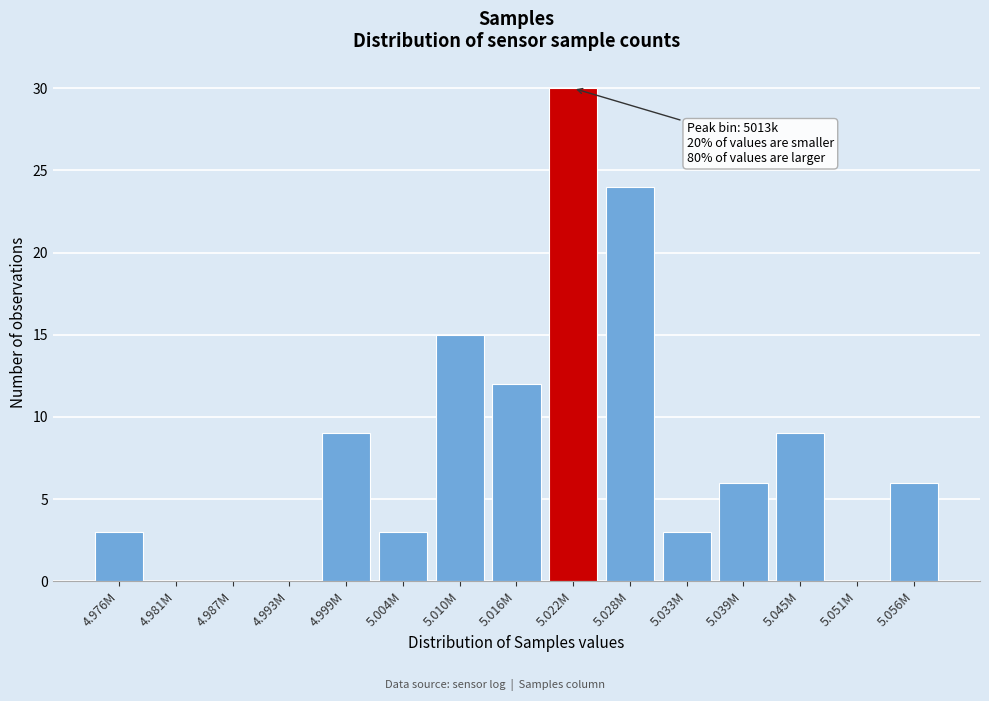

Reading left to right, what are all the values shown in this chart?

4.976M=3	4.981M=0	4.987M=0	4.993M=0	4.999M=9	5.004M=3	5.010M=15	5.016M=12	5.022M=30	5.028M=24	5.033M=3	5.039M=6	5.045M=9	5.051M=0	5.056M=6